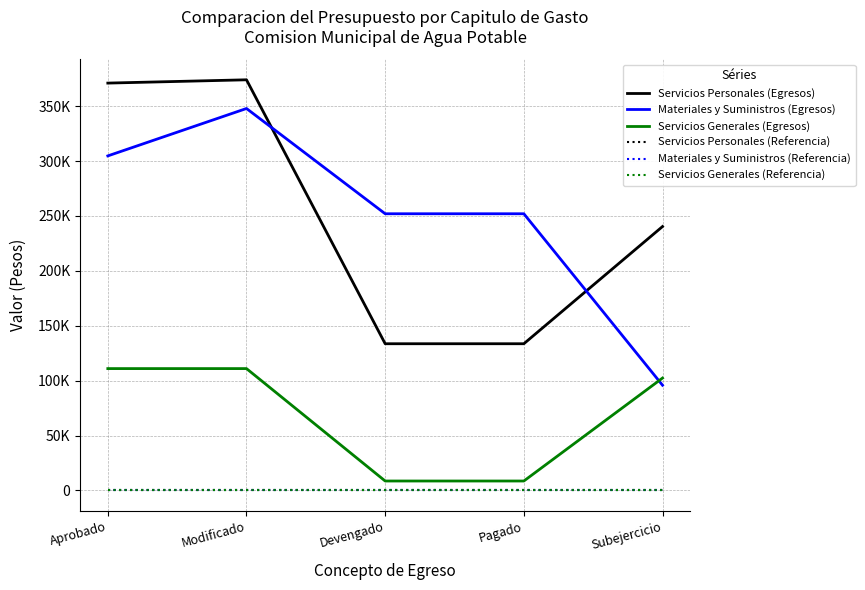

True or false: Materiales y Suministros (Egresos) has a value of 304700 at Aprobado.

True